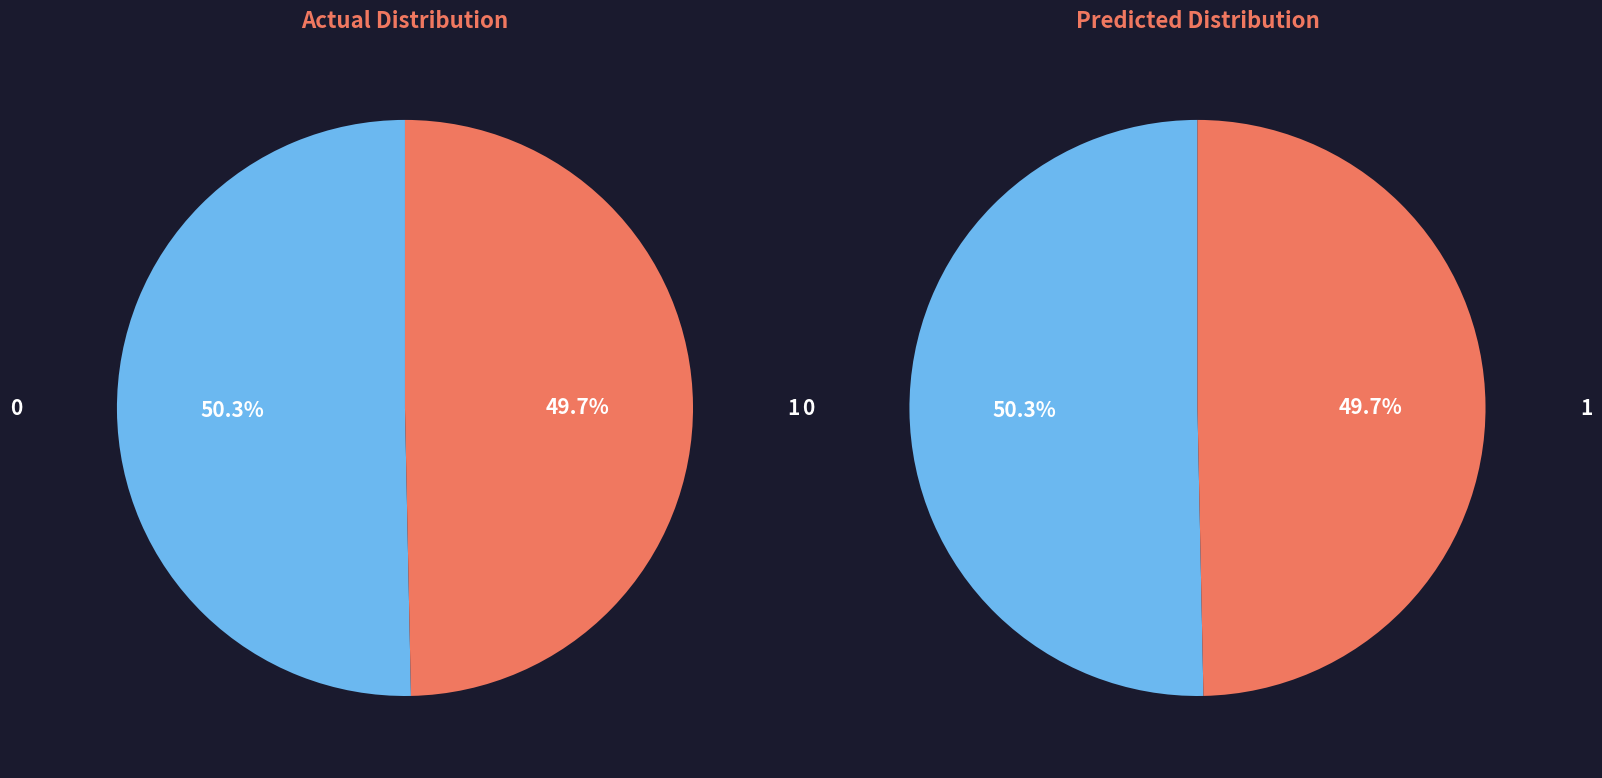

Is it true that 特定介護予防福祉用具販売 is 43% of the pie?

False